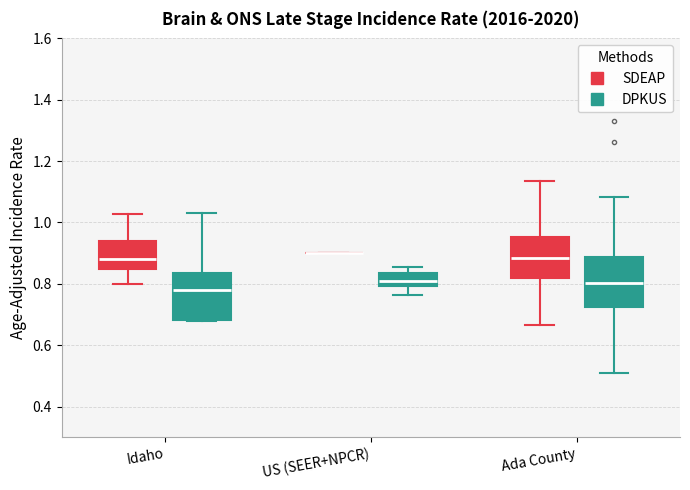

Where is the upper edge of the box for US (SEER+NPCR) (DPKUS) on the y-axis? The values are not printed on the chart, so give them approximately, as read against the axis.

0.84